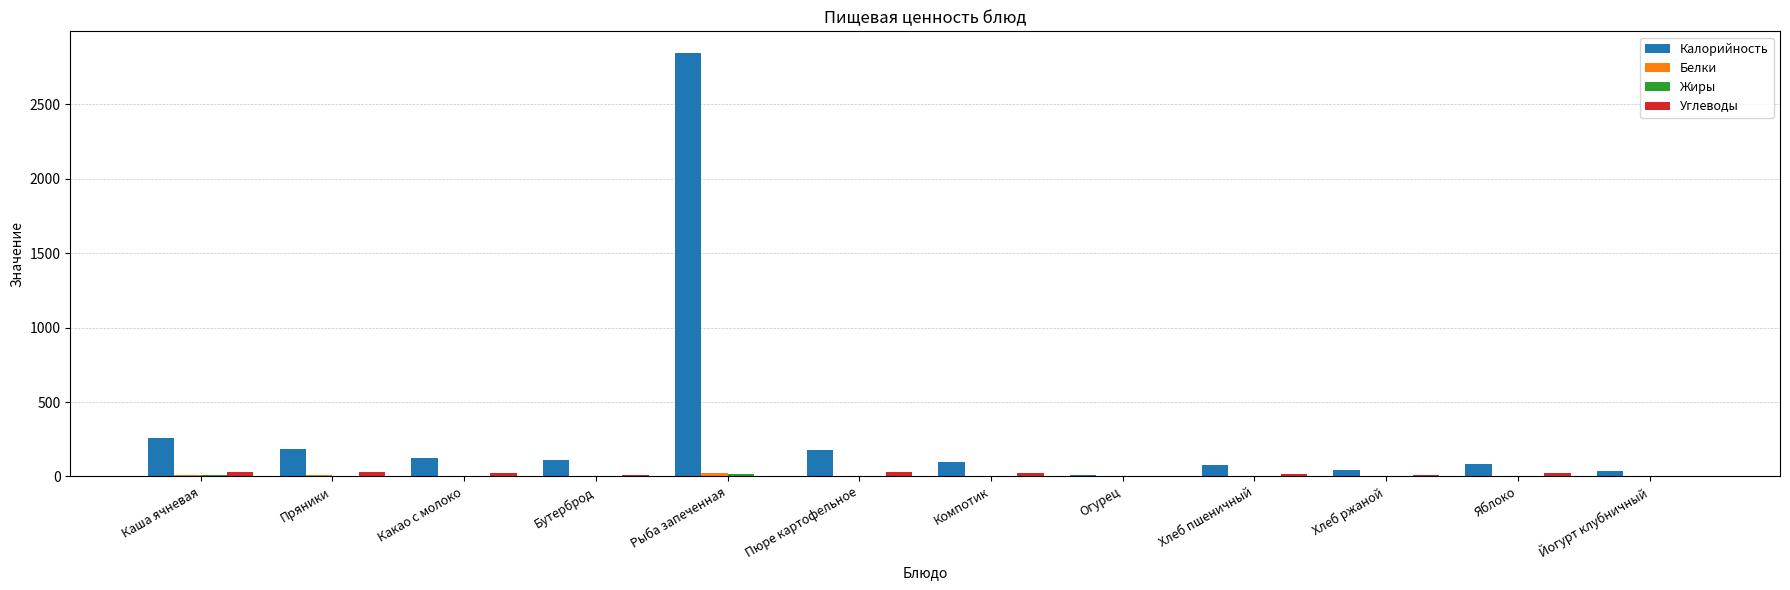

Which series has the largest total across all categories?

Калорийность